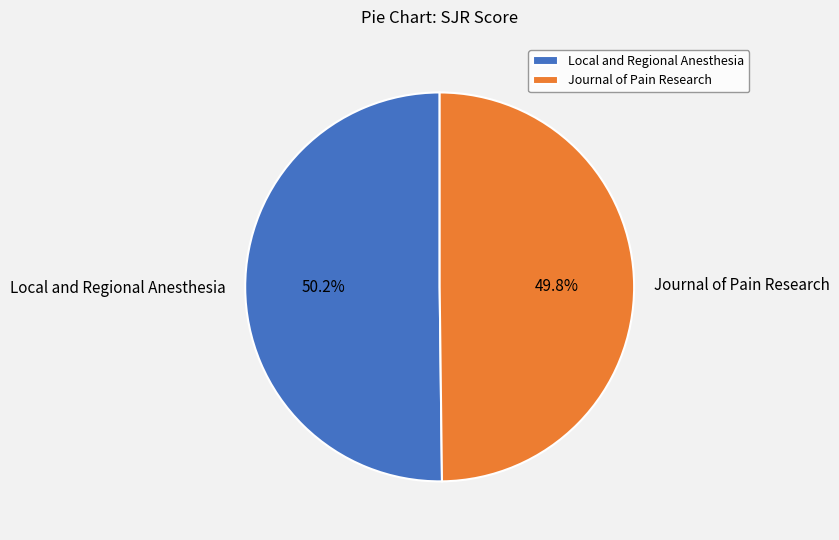

What is the total percentage of Local and Regional Anesthesia and Journal of Pain Research?

100.0%